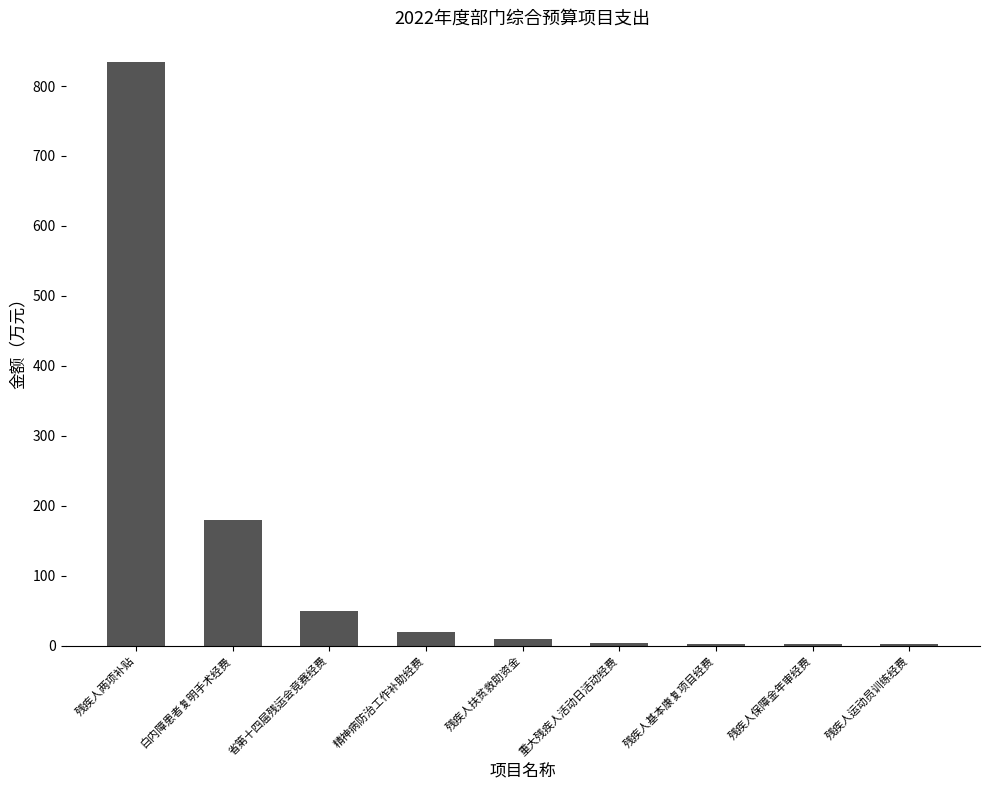

What is the greatest value displayed?

835.0